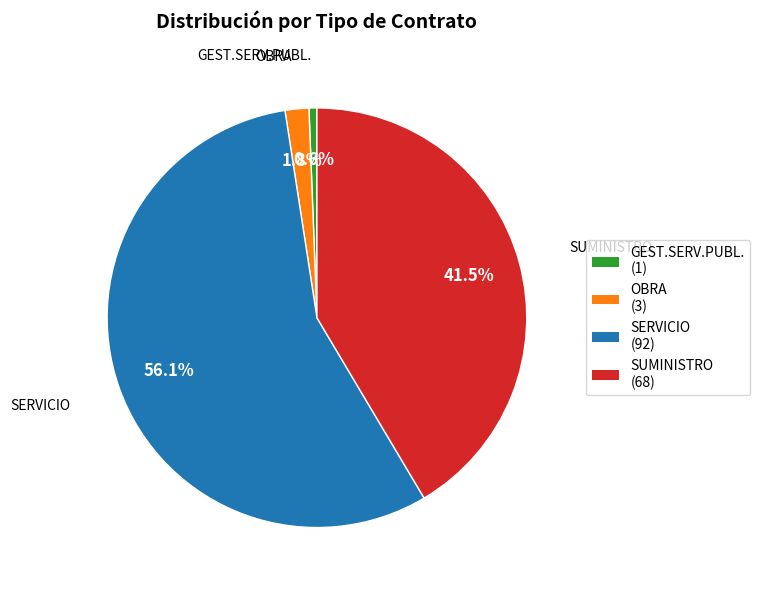

The SERVICIO slice represents 68% of the pie. True or false?

False